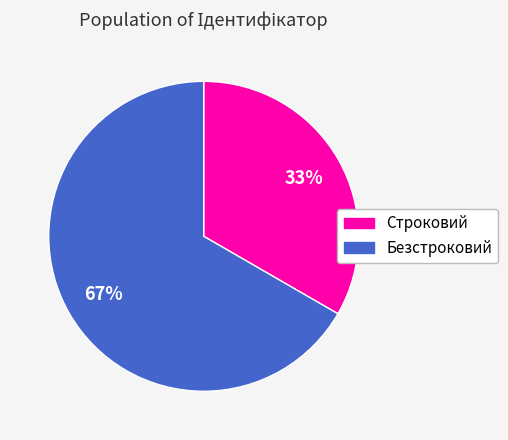

Which category accounts for the majority?

Безстроковий